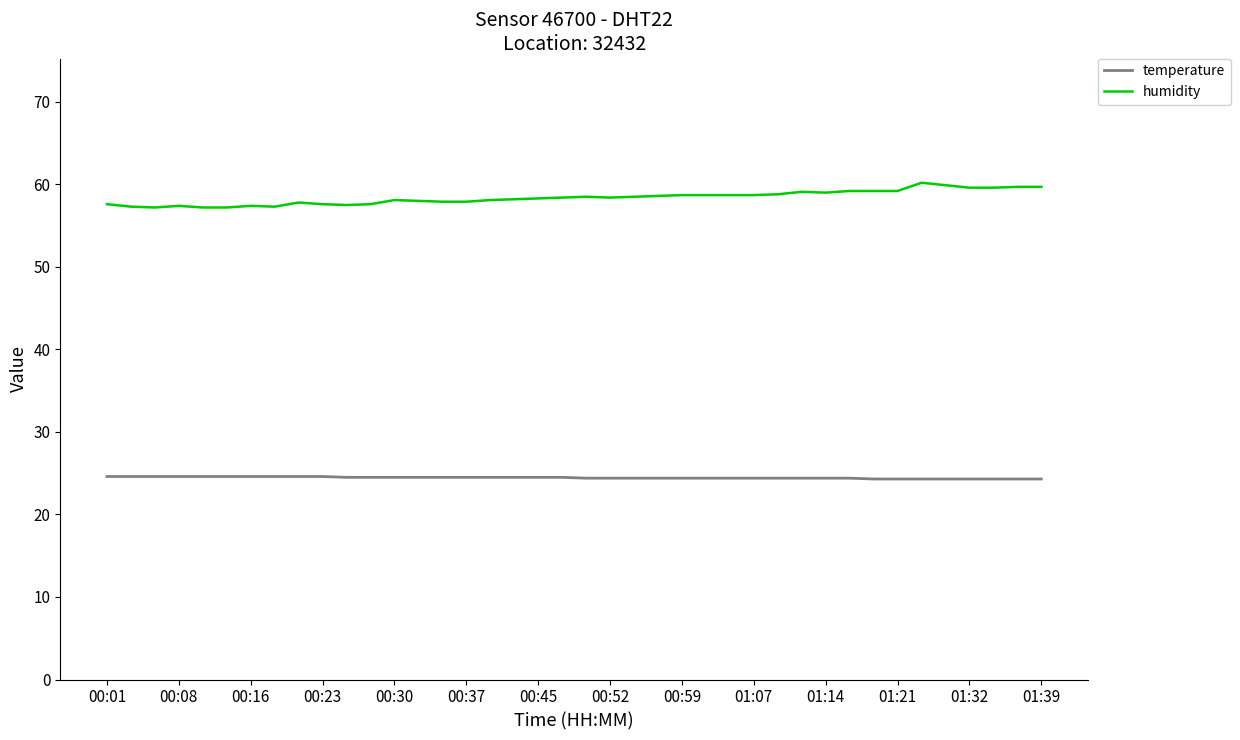

What is the average value of the temperature series?

24.5